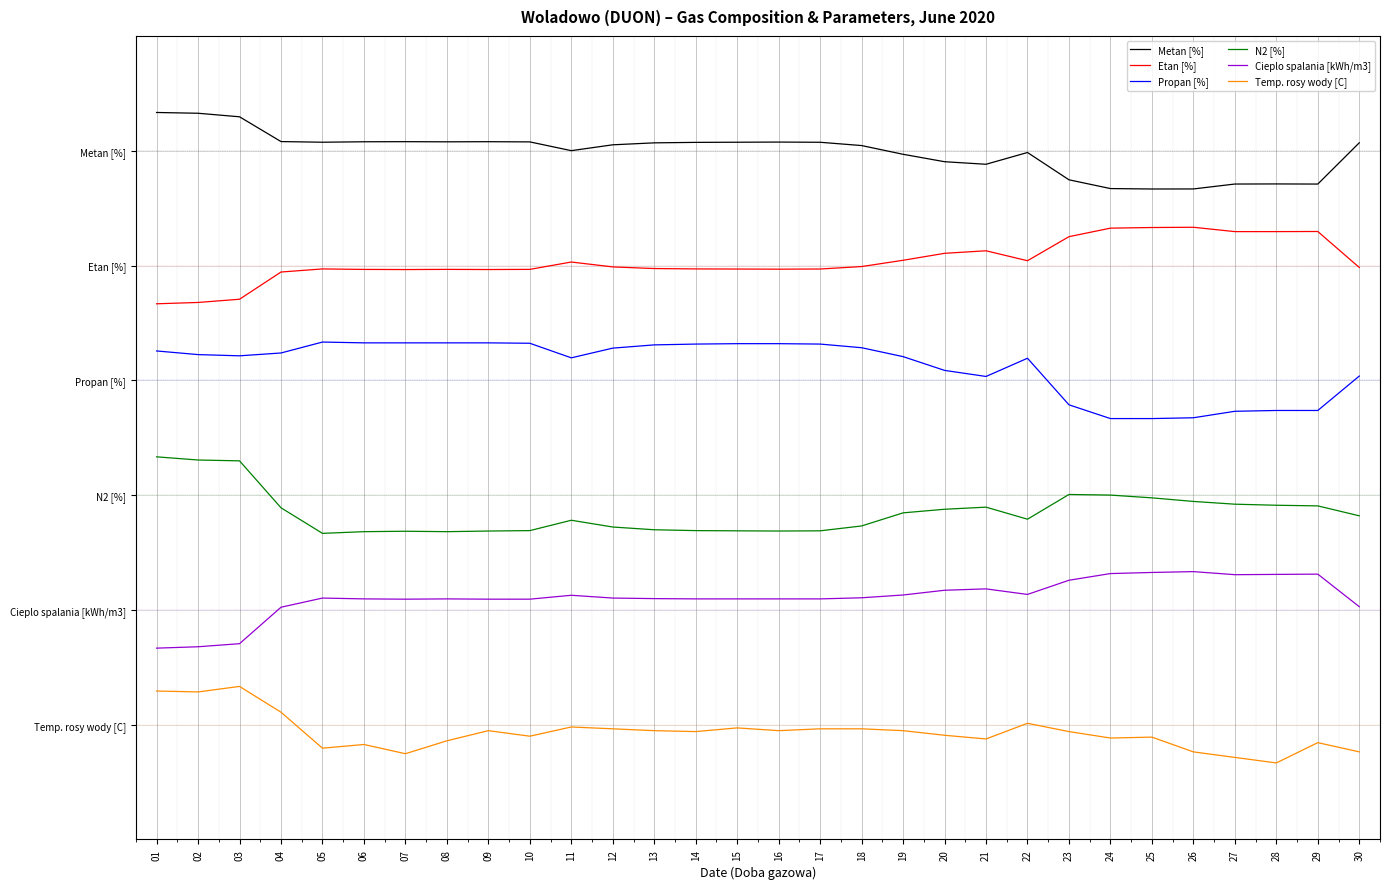

What are all the series names shown in the legend?

Metan [%], Etan [%], Propan [%], N2 [%], Cieplo spalania [kWh/m3], Temp. rosy wody [C]